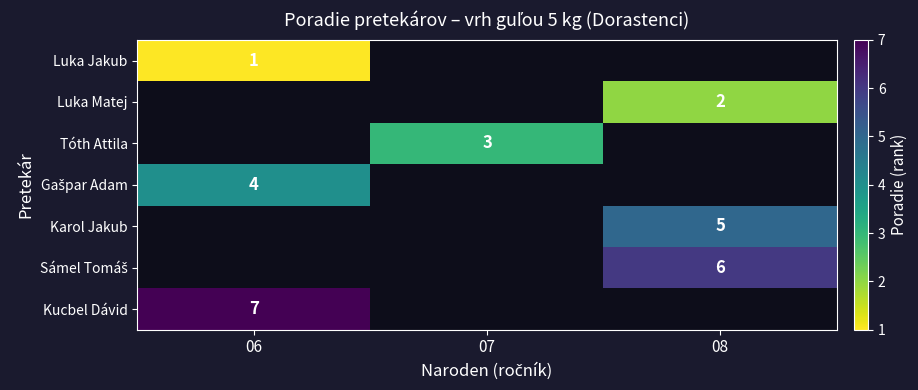

True or false: Tóth Attila has a value of 1 at 07.

False